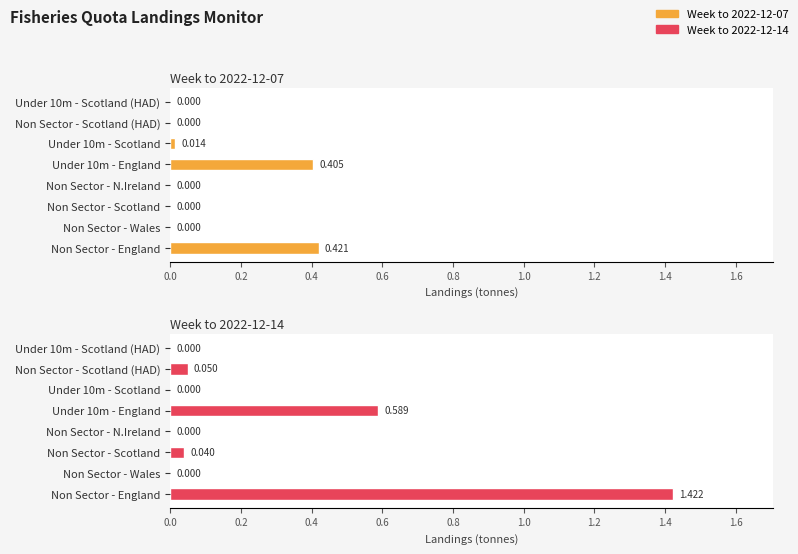

Rank the series by their maximum value, from lowest to highest.

Week to 2022-12-07, Week to 2022-12-14